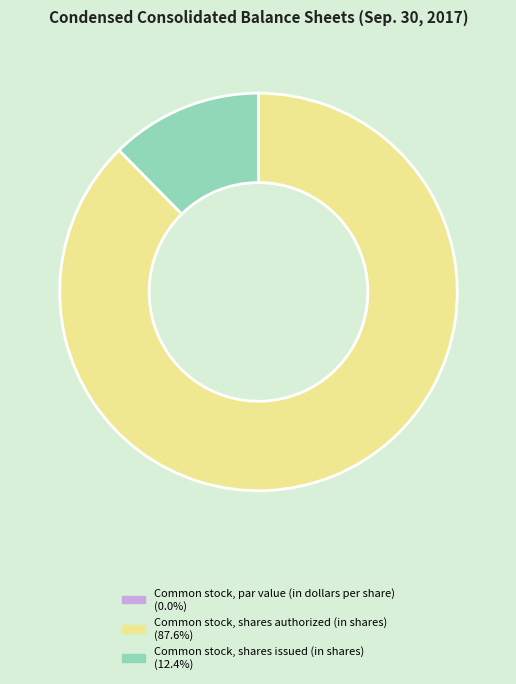

Is there any slice that represents more than half of the pie?

Yes